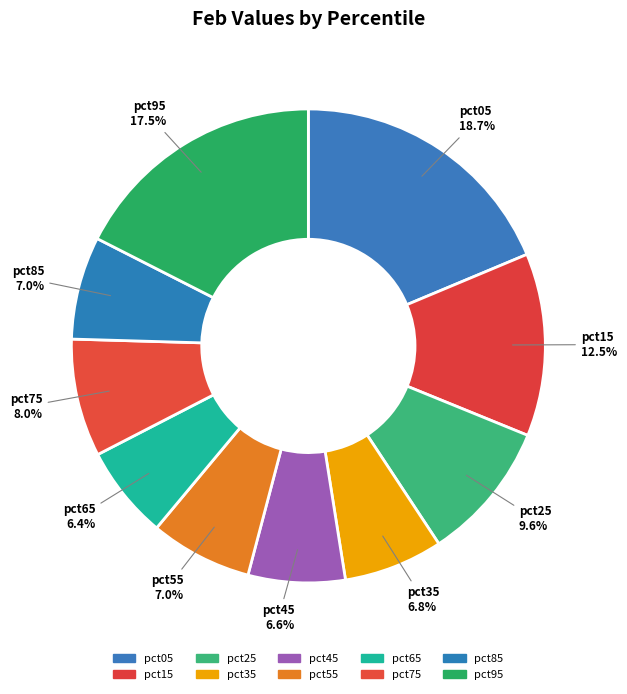

To the nearest percent, what is the combined percentage of pct75 and pct15?

21%